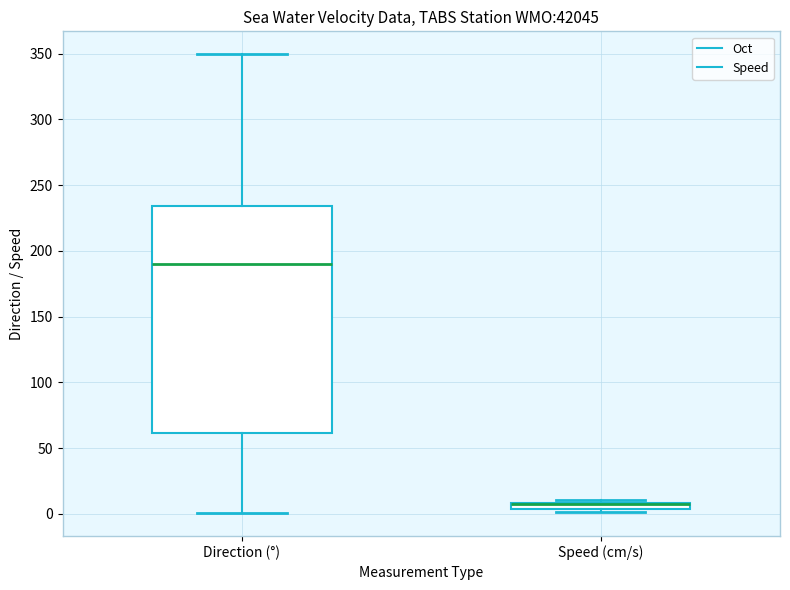

Where does the upper whisker of the box for Direction (°) end on the y-axis? The values are not printed on the chart, so give them approximately, as read against the axis.

350